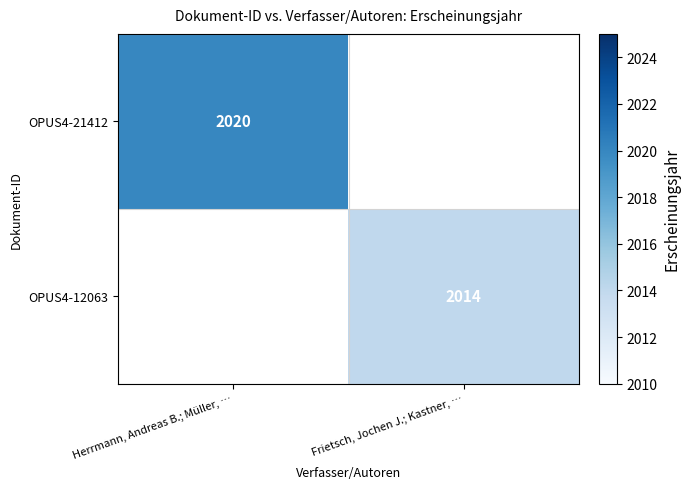

The OPUS4-21412 series shows 752 at Herrmann, Andreas B.; Müller, …. True or false?

False